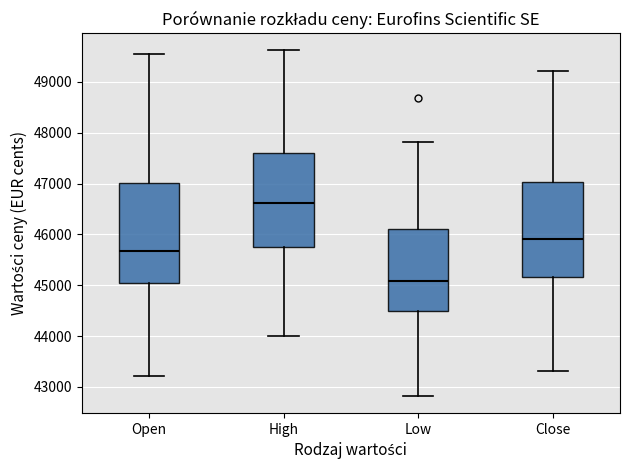

Reading left to right, transcribe this box plot: for each box, give where its median line is, the range the box spans, and where its two whiskers end, as read against the y-axis. The values are not printed on the chart, so give them approximately, as read against the axis.

Open: median 45700, box 45000 to 47000, whiskers 43200 to 49600
High: median 46600, box 45800 to 47600, whiskers 44000 to 49600
Low: median 45100, box 44500 to 46100, whiskers 42800 to 47800
Close: median 45900, box 45200 to 47000, whiskers 43300 to 49200